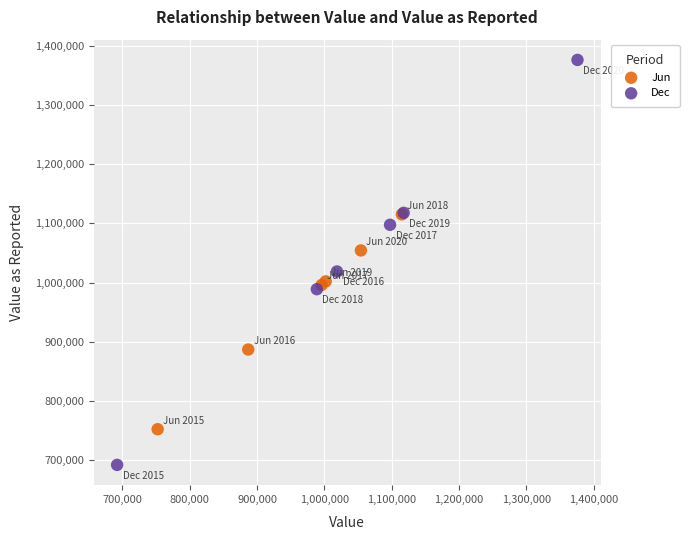

Which series has the largest Y range (max minus min)?

Dec